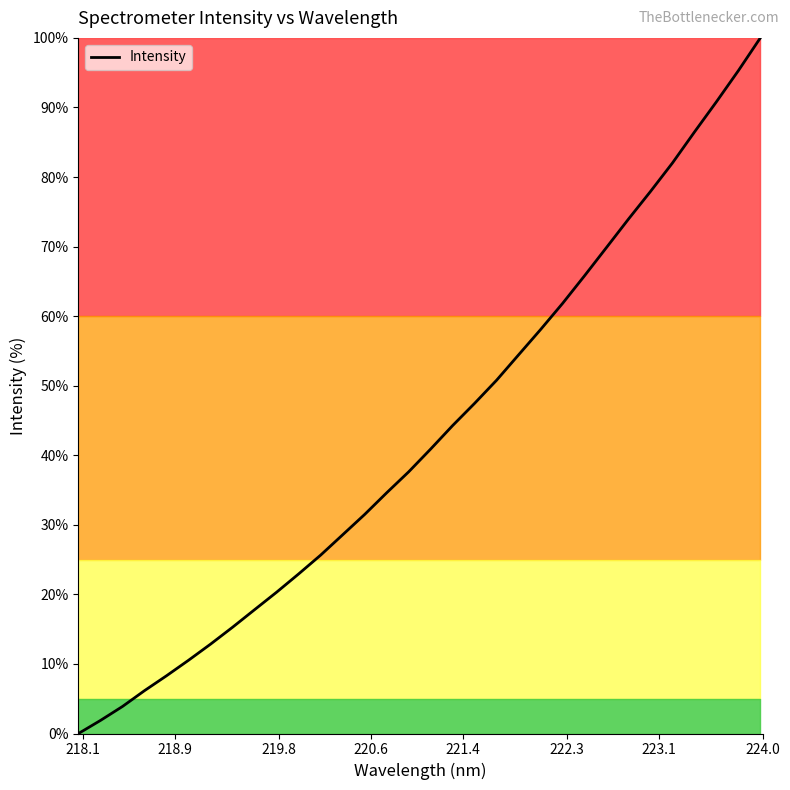

What is the maximum value shown in the chart?

100.0